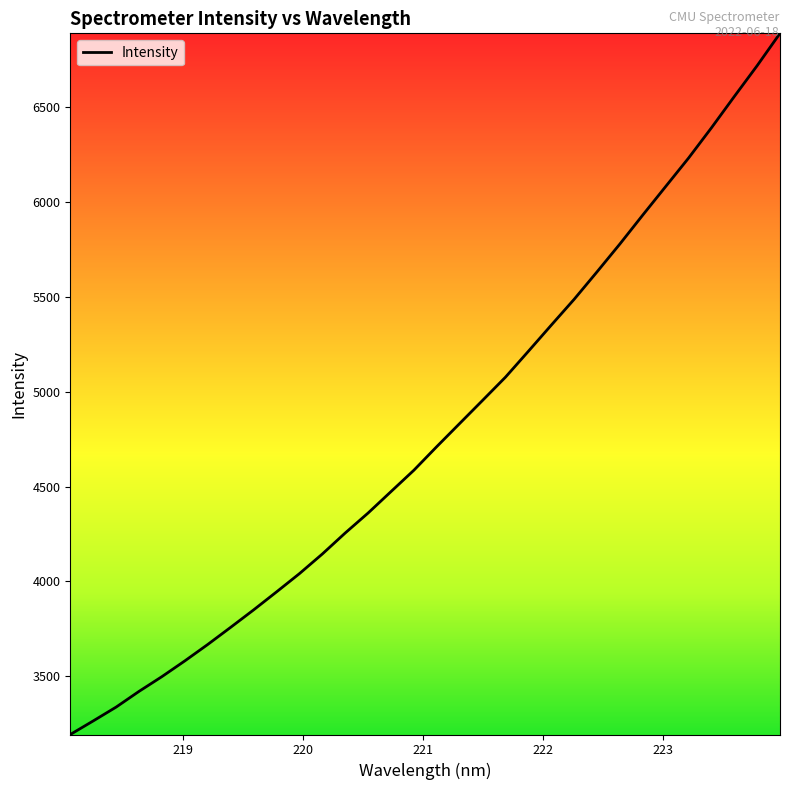

What is the difference between the maximum and minimum values?

3697.5